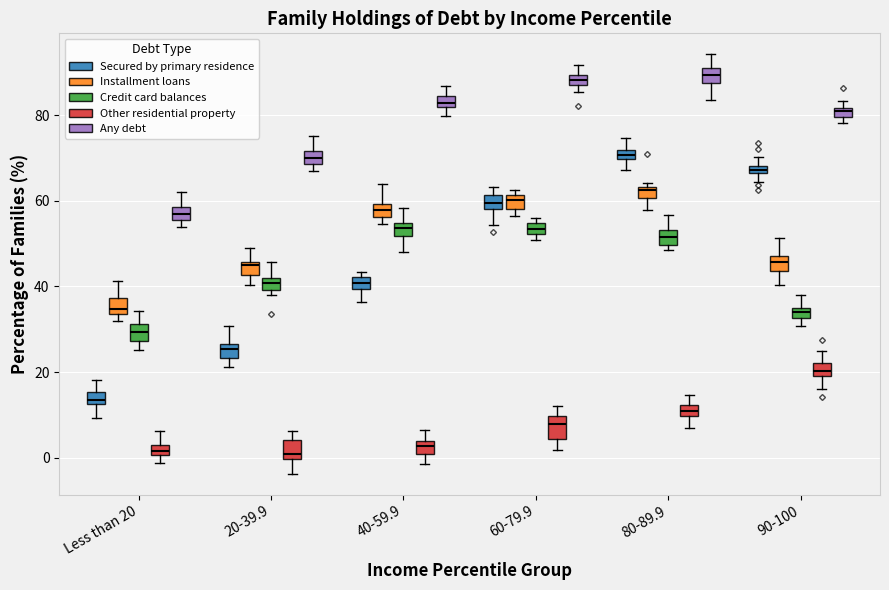

Where is the upper edge of the box for 40-59.9 (Any debt) on the y-axis? The values are not printed on the chart, so give them approximately, as read against the axis.

84